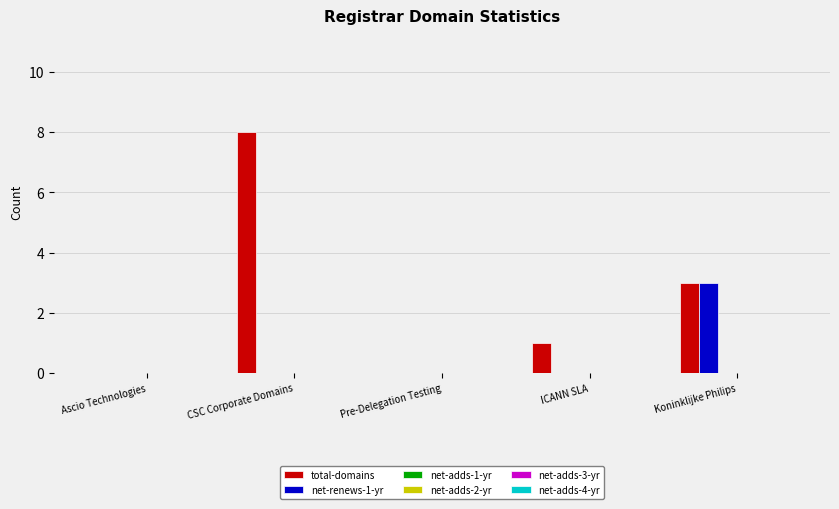

What is the maximum value for total-domains?

8